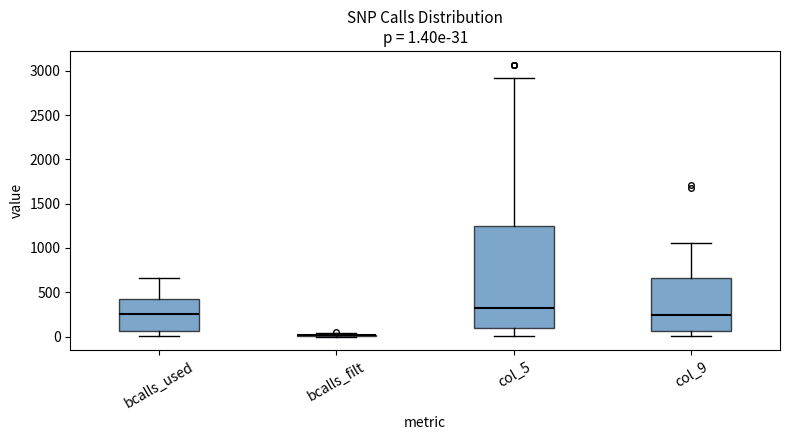

Which box is the tallest, from its lower edge to its upper edge?

col_5